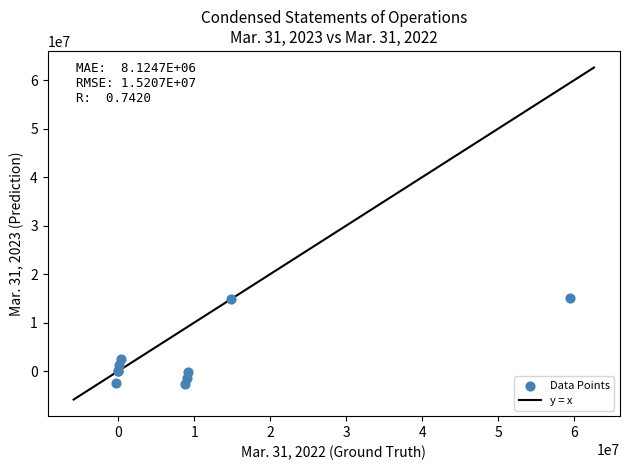

What Y value in the scatter plot is closest to 6163334?

2554416.0